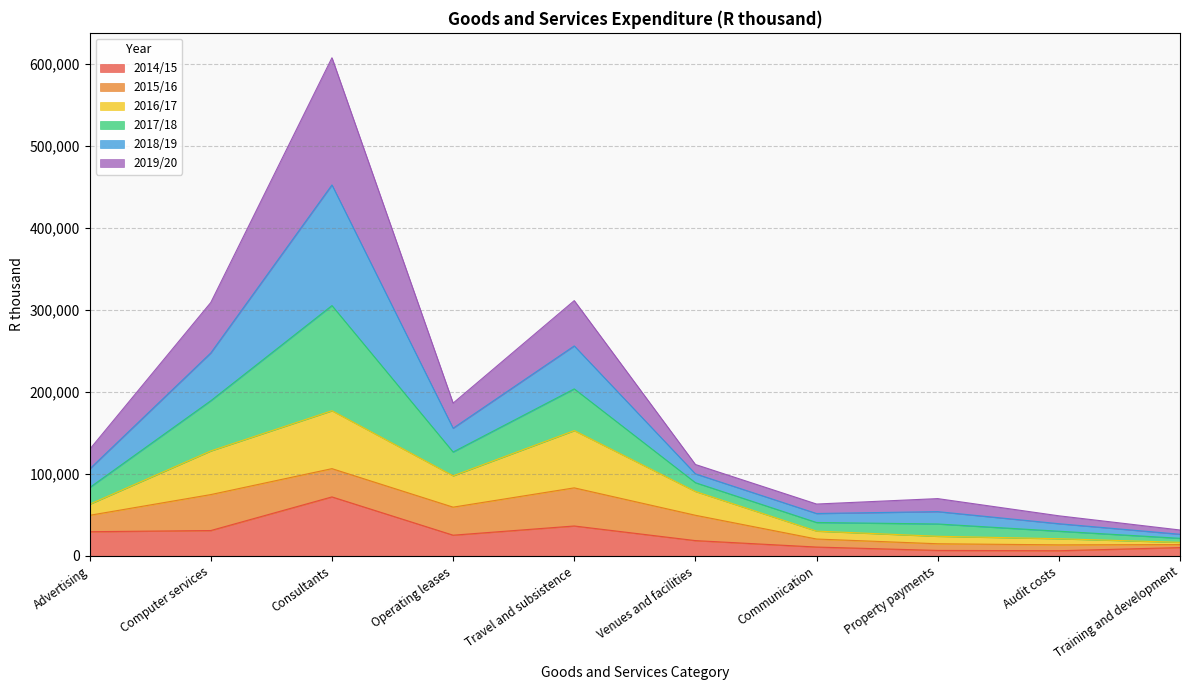

True or false: 2017/18 and 2016/17 intersect in this chart.

False